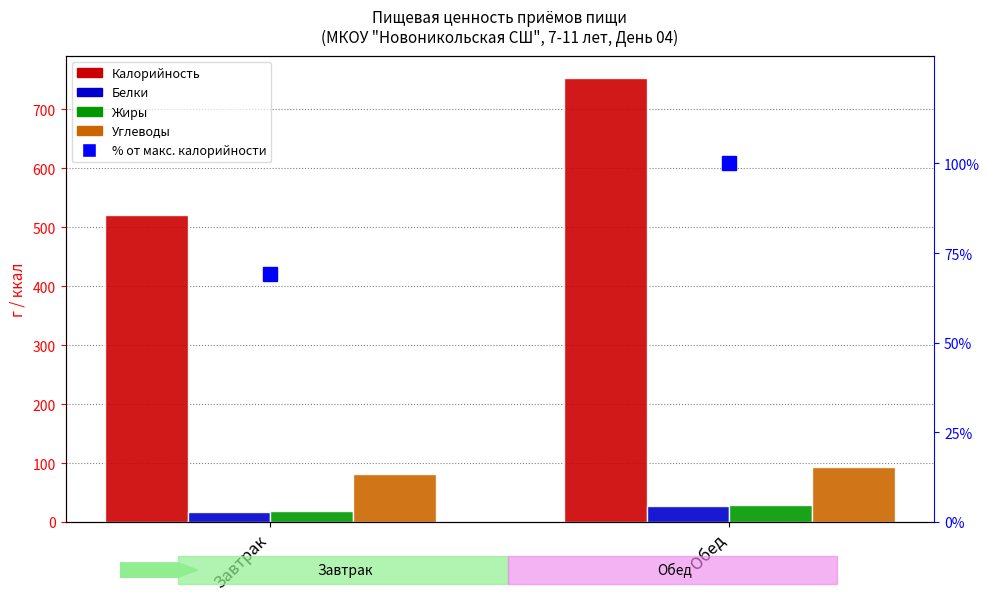

Which series has the largest range (max minus min)?

Калорийность